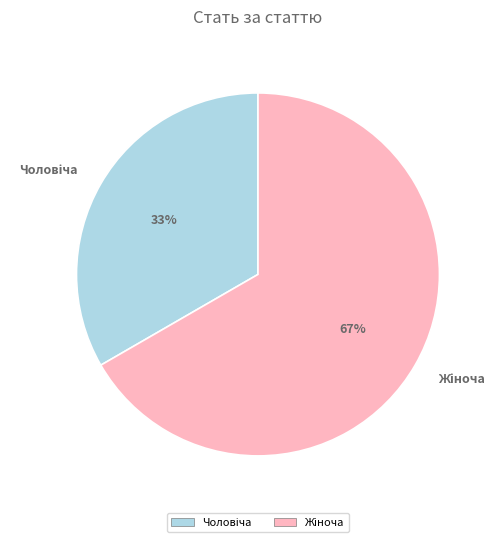

To the nearest percent, what is the average slice percentage?

50%